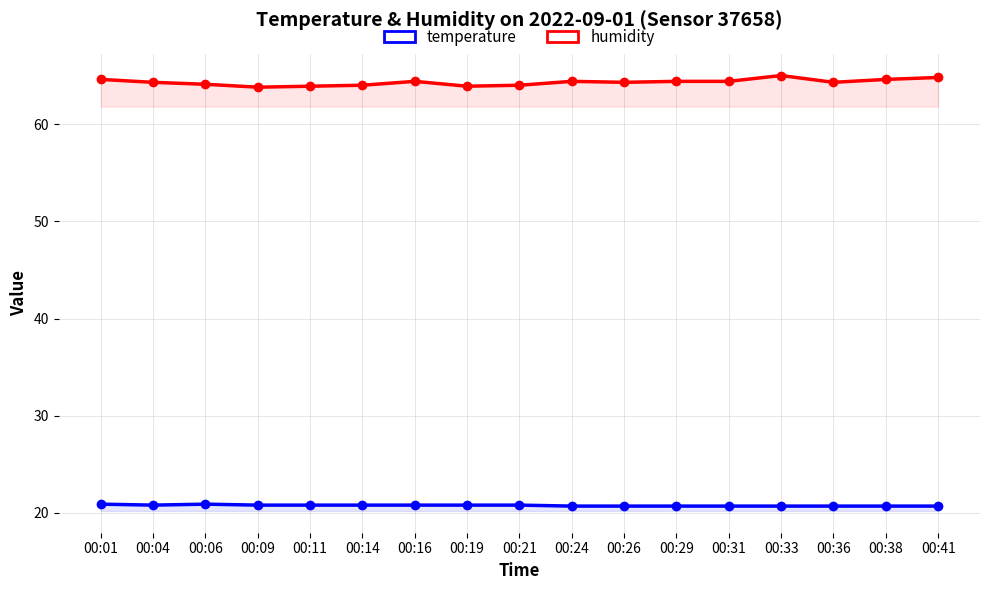

List the series in order of their peak value, highest first.

humidity, temperature